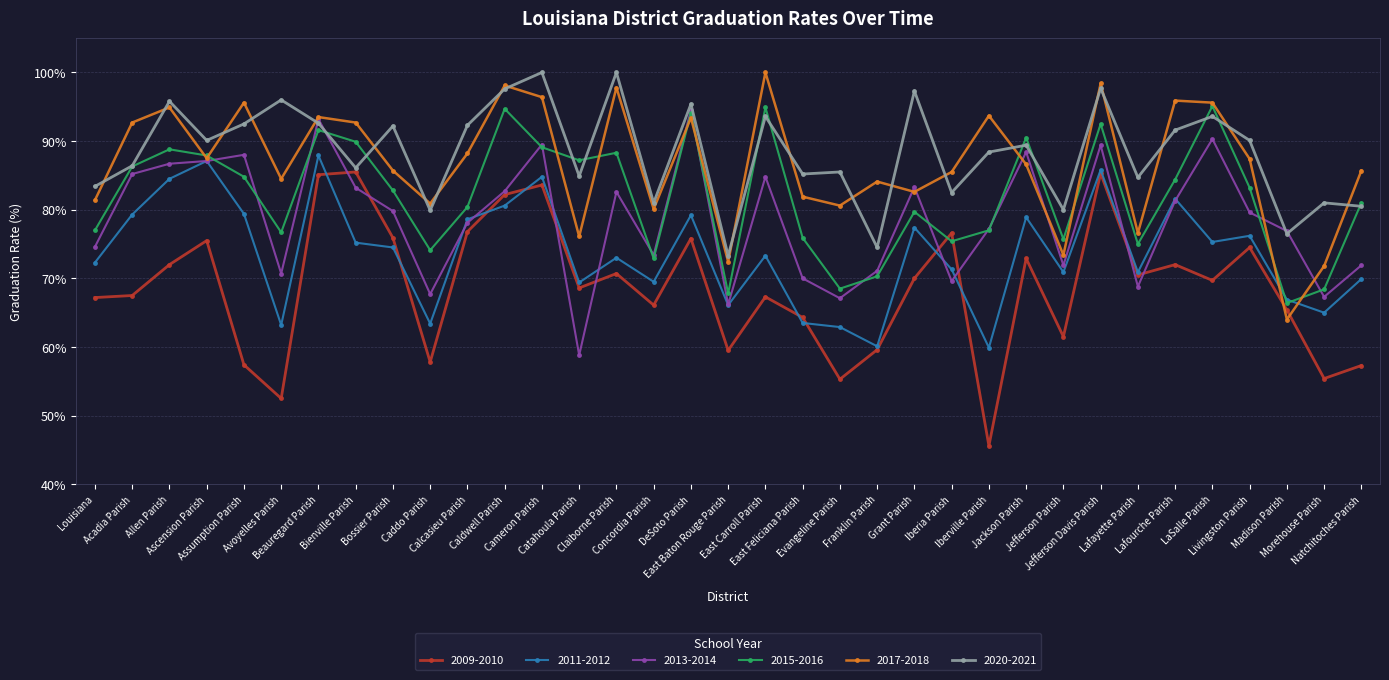

At which category is the sum across all series the highest?

Jefferson Davis Parish